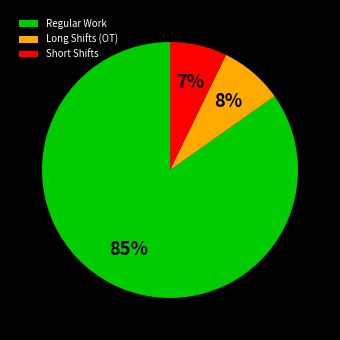

Which category has the smallest portion of the pie?

Short Shifts